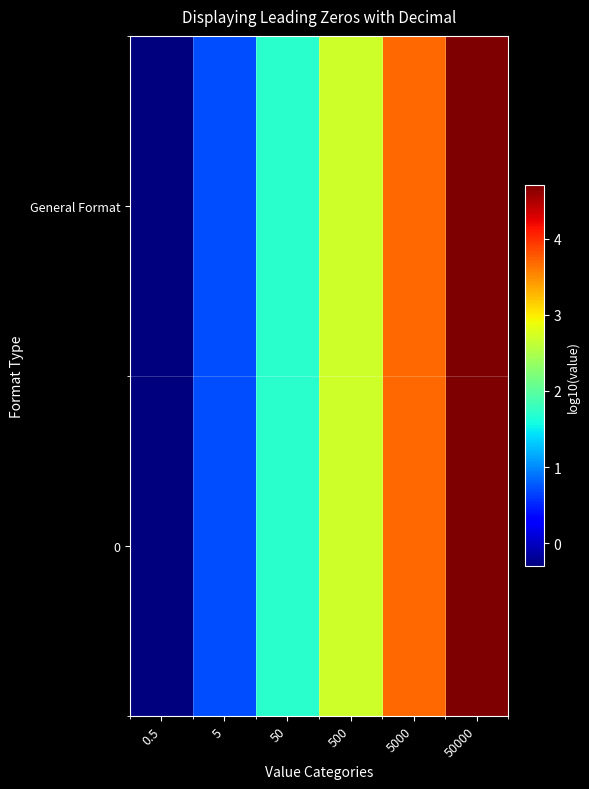

Reading left to right, transcribe all the data shown in this chart.

General Format: 0.5=-0.3	5=0.7	50=1.7	500=2.7	5000=3.7	50000=4.7
0: 0.5=-0.3	5=0.7	50=1.7	500=2.7	5000=3.7	50000=4.7